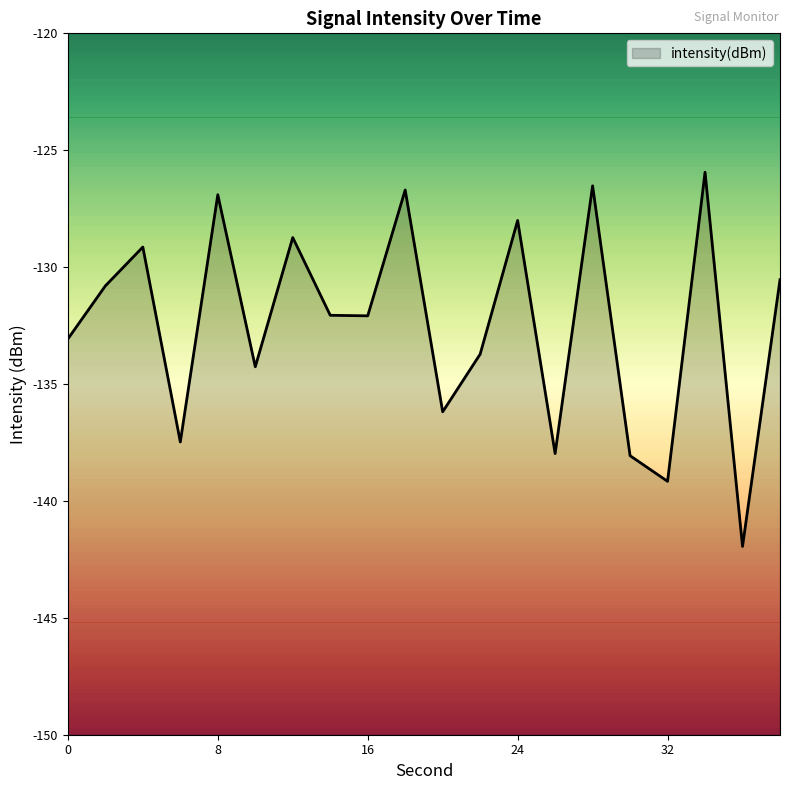

At which category does the data reach its first local valley?

6